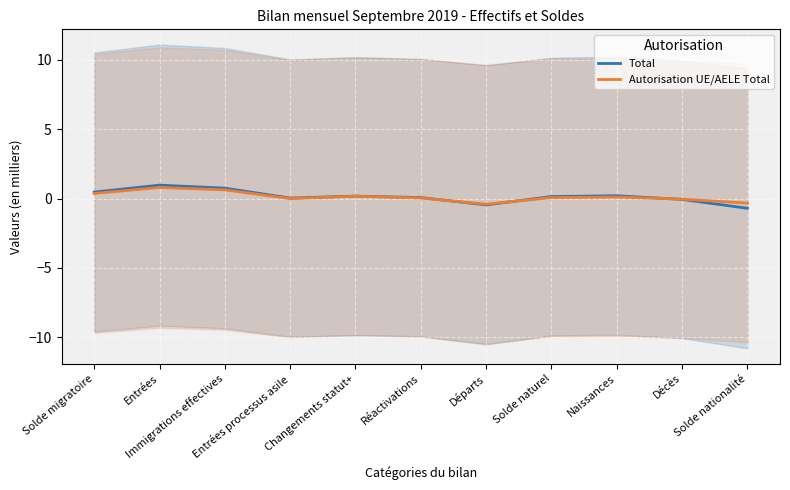

Where do Total and Autorisation UE/AELE Total first cross each other?

Réactivations and Départs